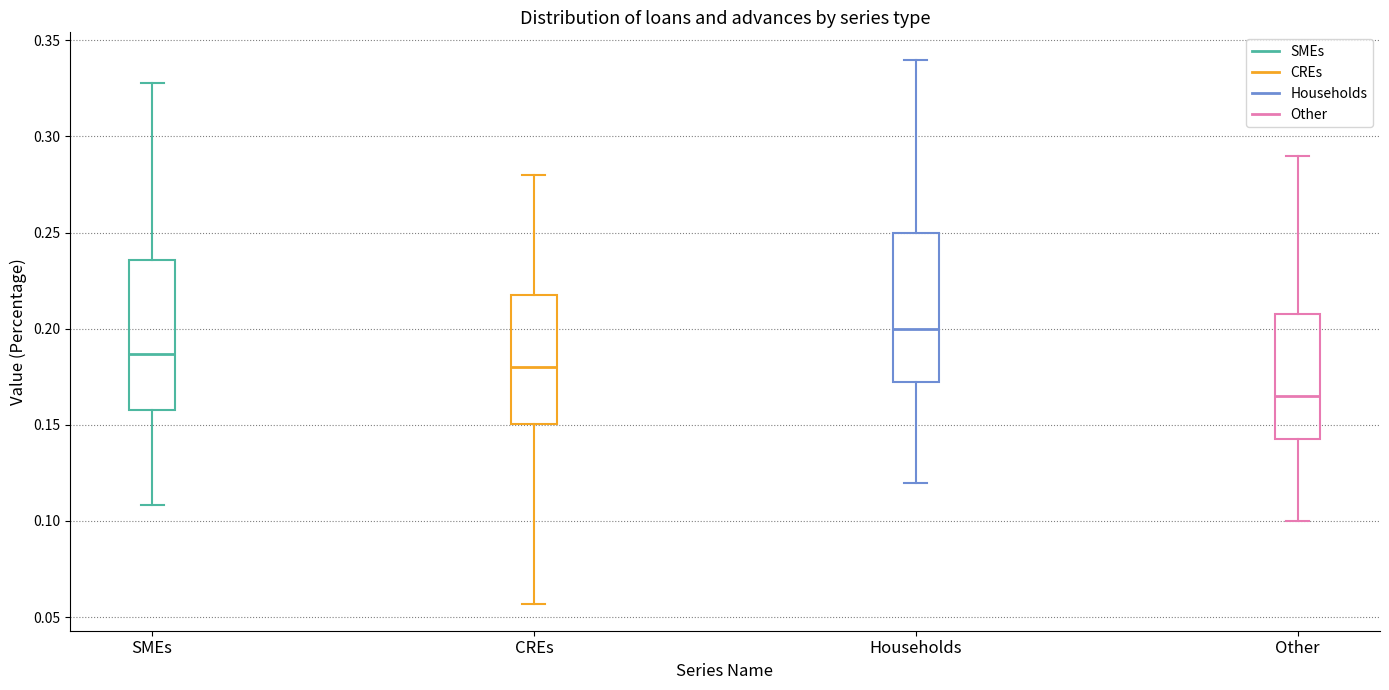

Reading left to right, transcribe this box plot: for each box, give where its median line is, the range the box spans, and where its two whiskers end, as read against the y-axis. The values are not printed on the chart, so give them approximately, as read against the axis.

SMEs: median 0.185, box 0.160 to 0.235, whiskers 0.110 to 0.330
CREs: median 0.180, box 0.150 to 0.220, whiskers 0.055 to 0.280
Households: median 0.200, box 0.175 to 0.250, whiskers 0.120 to 0.340
Other: median 0.165, box 0.145 to 0.210, whiskers 0.100 to 0.290